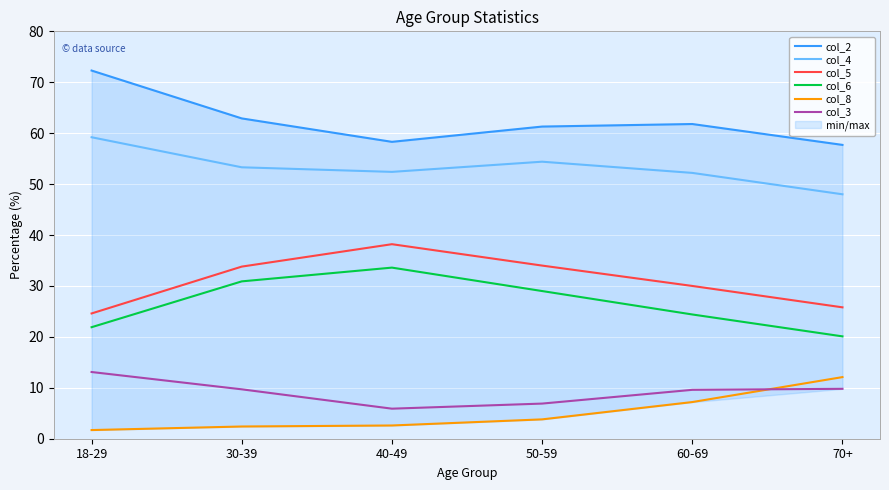

Is it true that col_2 equals 62.9 at 30-39?

True